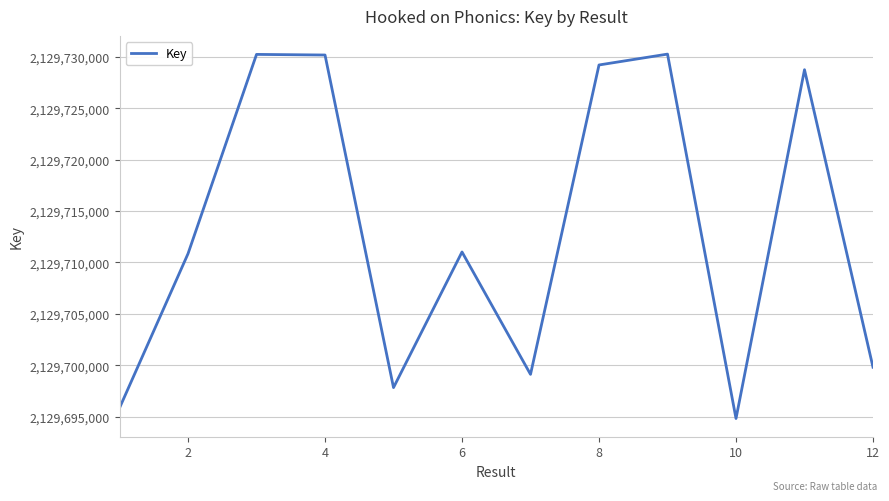

What is the difference between the maximum and minimum values?

35484